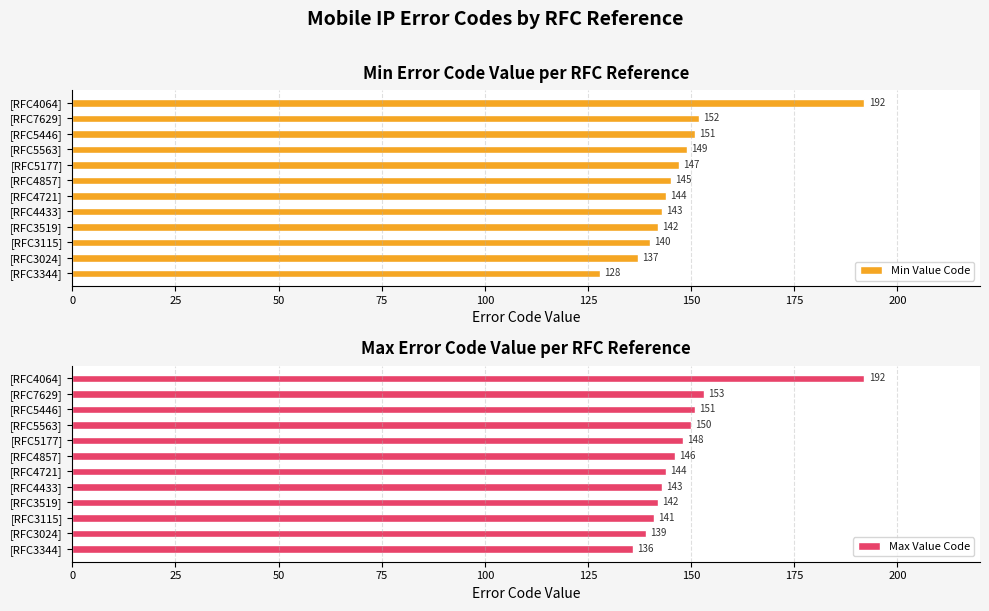

Is it true that Min Value Code equals 152 at [RFC7629]?

True